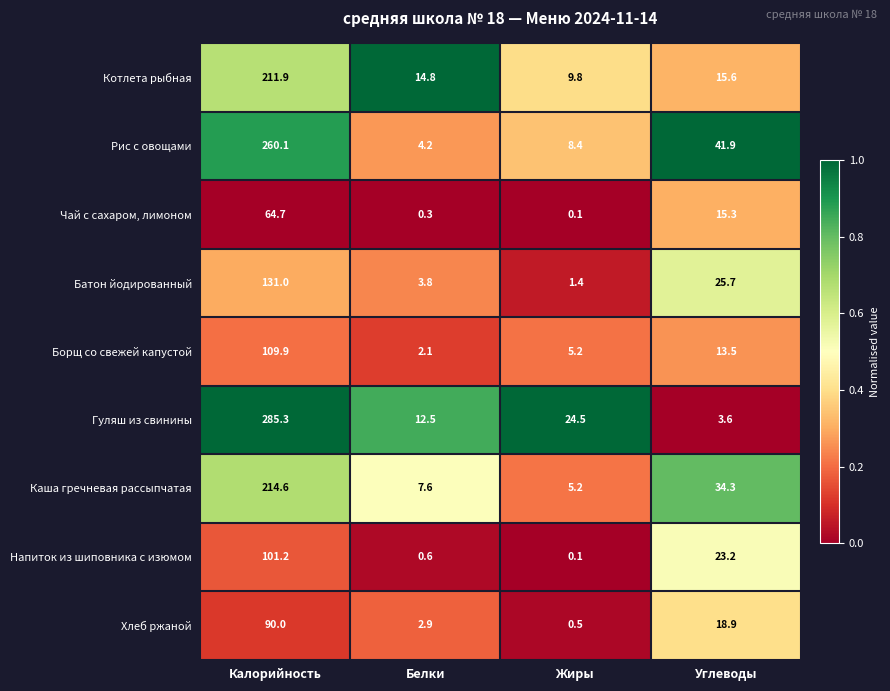

What is the sum of all Батон йодированный values?

161.9